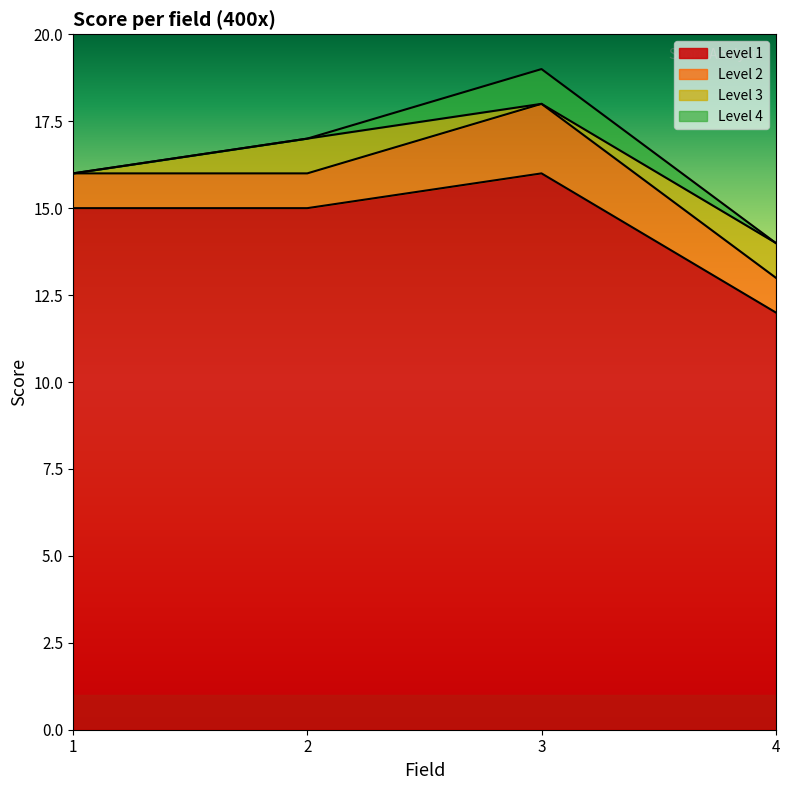

True or false: Level 1 has more than 0 interior local peaks.

True